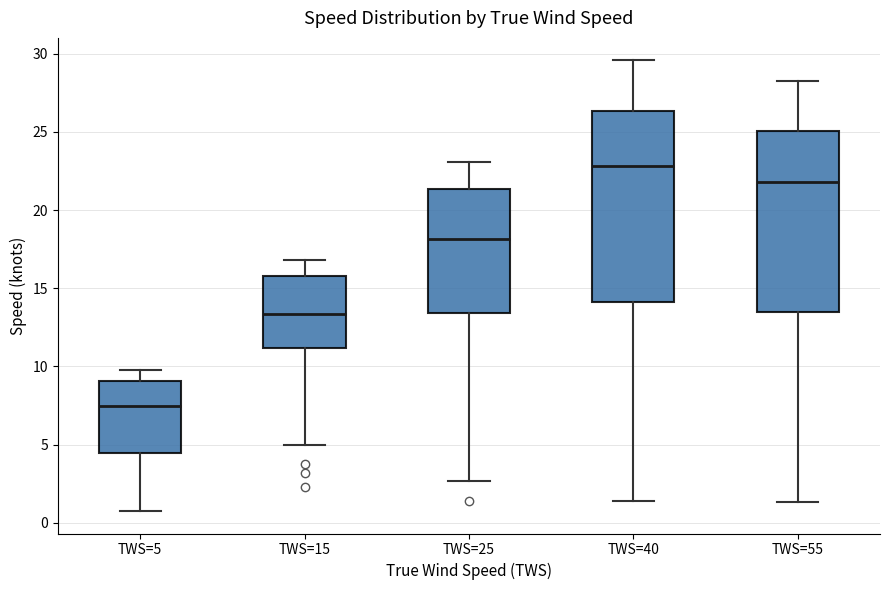

Which box's median line is the lowest?

TWS=5